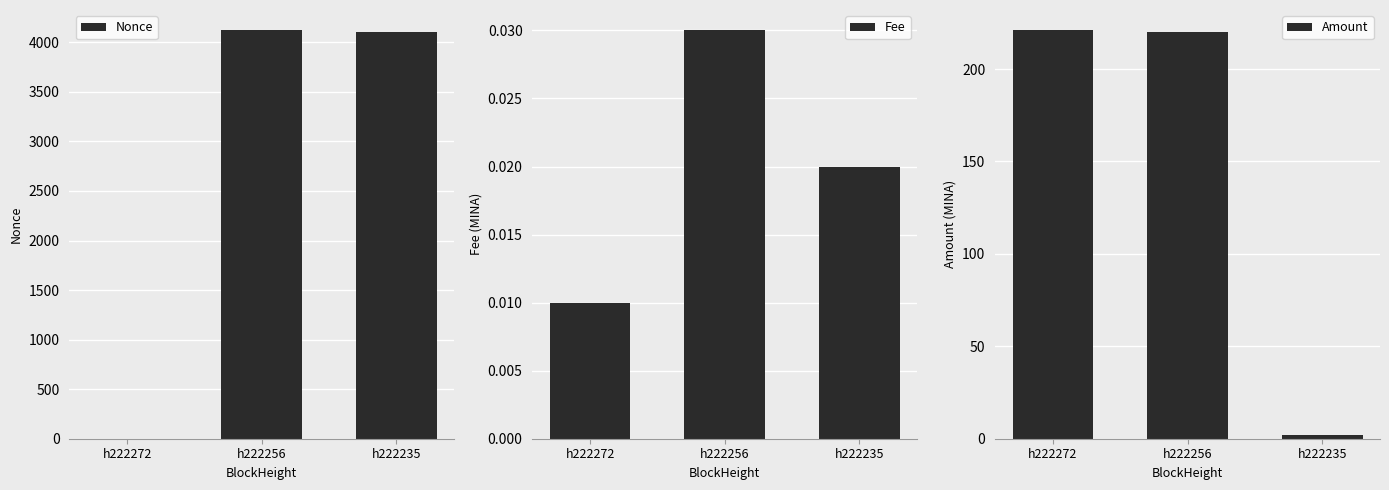

What is the total value across all series at h222235?

4101.0